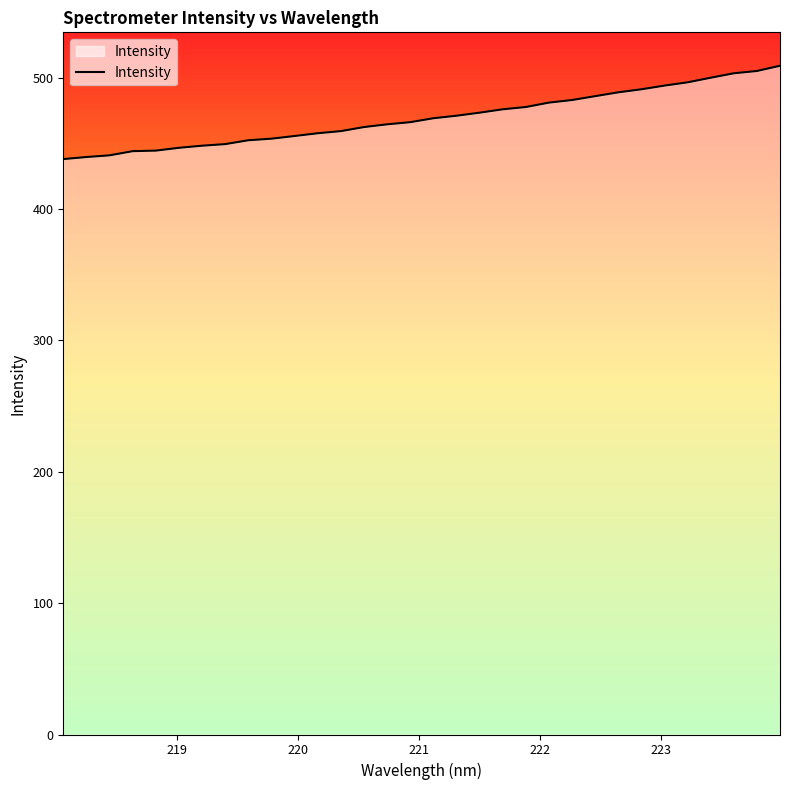

What is the greatest value displayed?

508.9